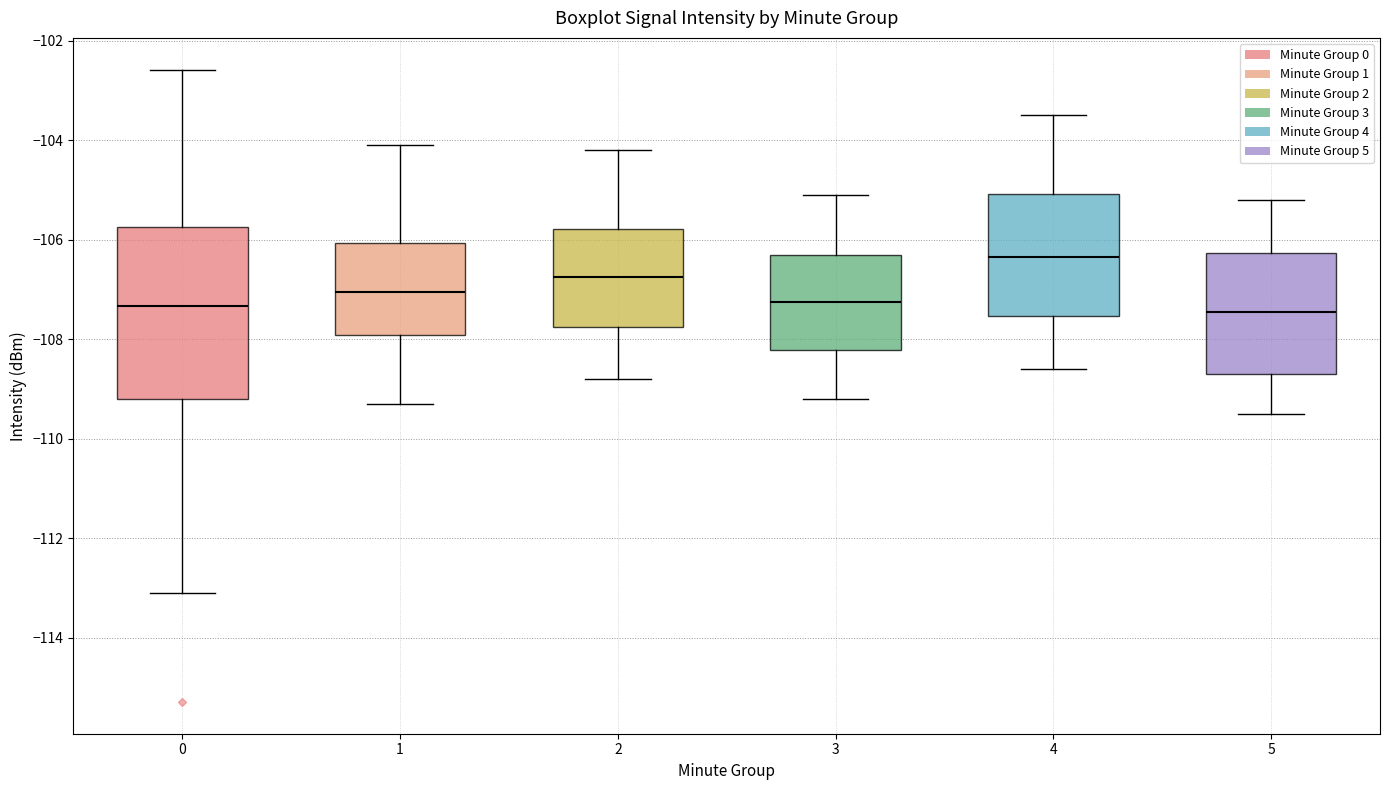

Reading left to right, read every box against the y-axis: the position of its median line, the range the box covers, and the ends of its whiskers. The values are not printed on the chart, so give them approximately, as read against the axis.

0: median -107.4, box -109.2 to -105.8, whiskers -113.0 to -102.6
1: median -107.0, box -108.0 to -106.0, whiskers -109.2 to -104.0
2: median -106.8, box -107.8 to -105.8, whiskers -108.8 to -104.2
3: median -107.2, box -108.2 to -106.2, whiskers -109.2 to -105.0
4: median -106.4, box -107.6 to -105.0, whiskers -108.6 to -103.4
5: median -107.4, box -108.6 to -106.2, whiskers -109.4 to -105.2